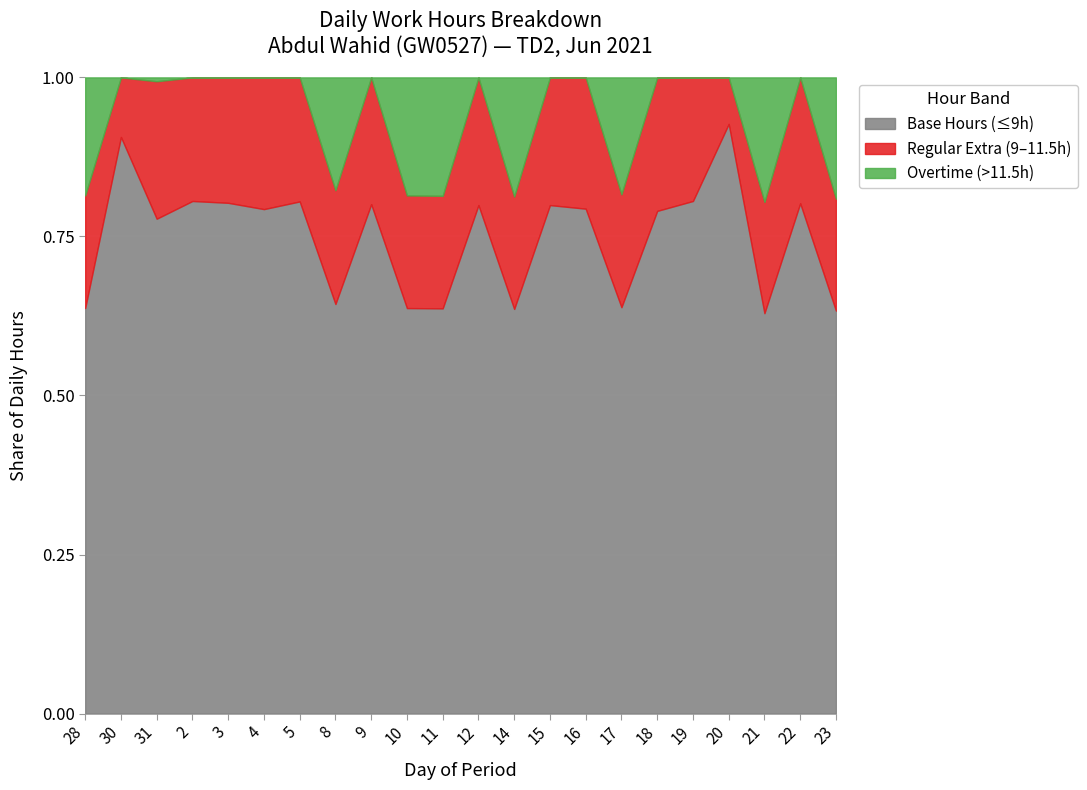

The value of Base Hours (≤9h) at 10 is 0.8. True or false?

False